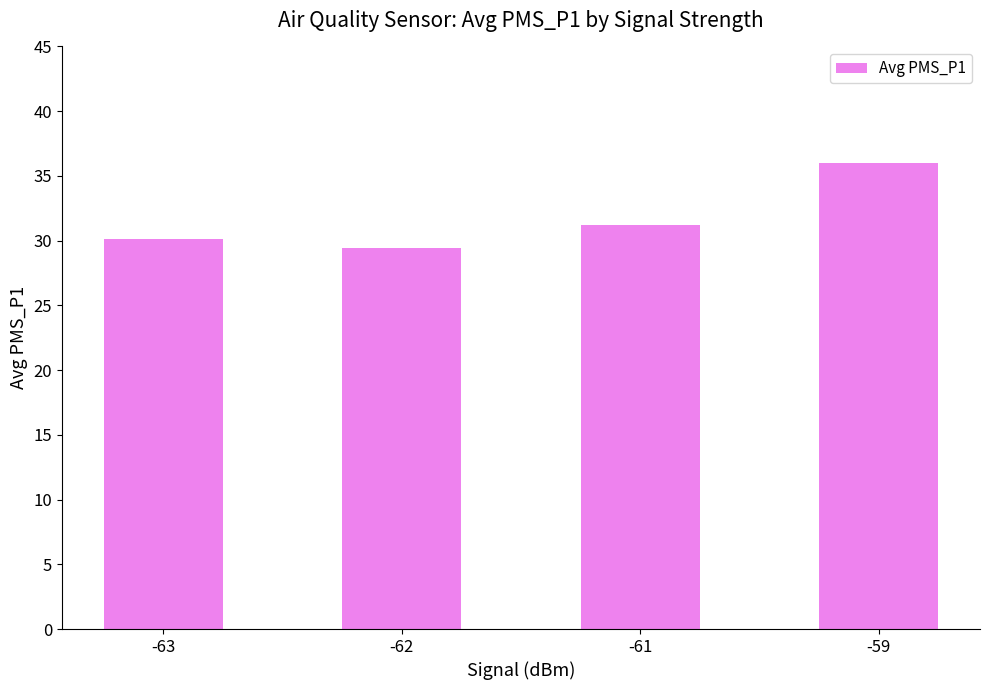

Approximately how many times larger is the value at -61 compared to -62?

1.1